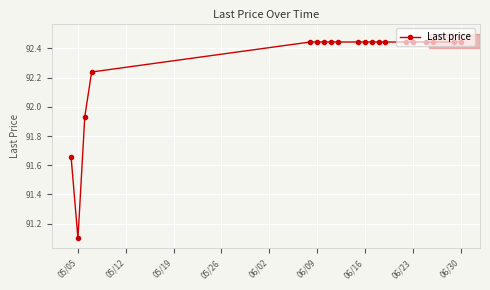

What is the value of the 5th point from the left?

92.4